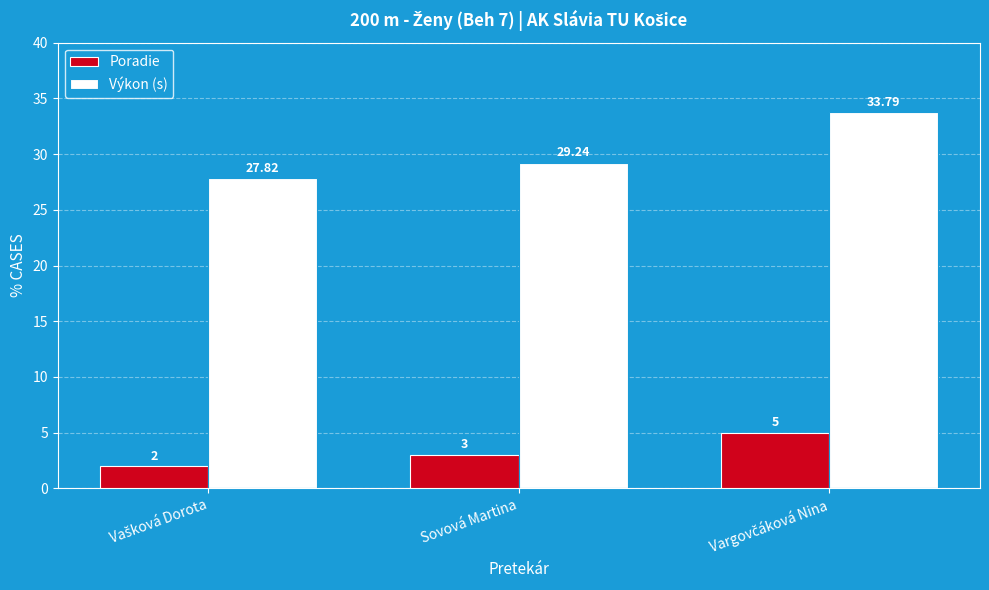

Which series has the widest spread of values?

Výkon (s)